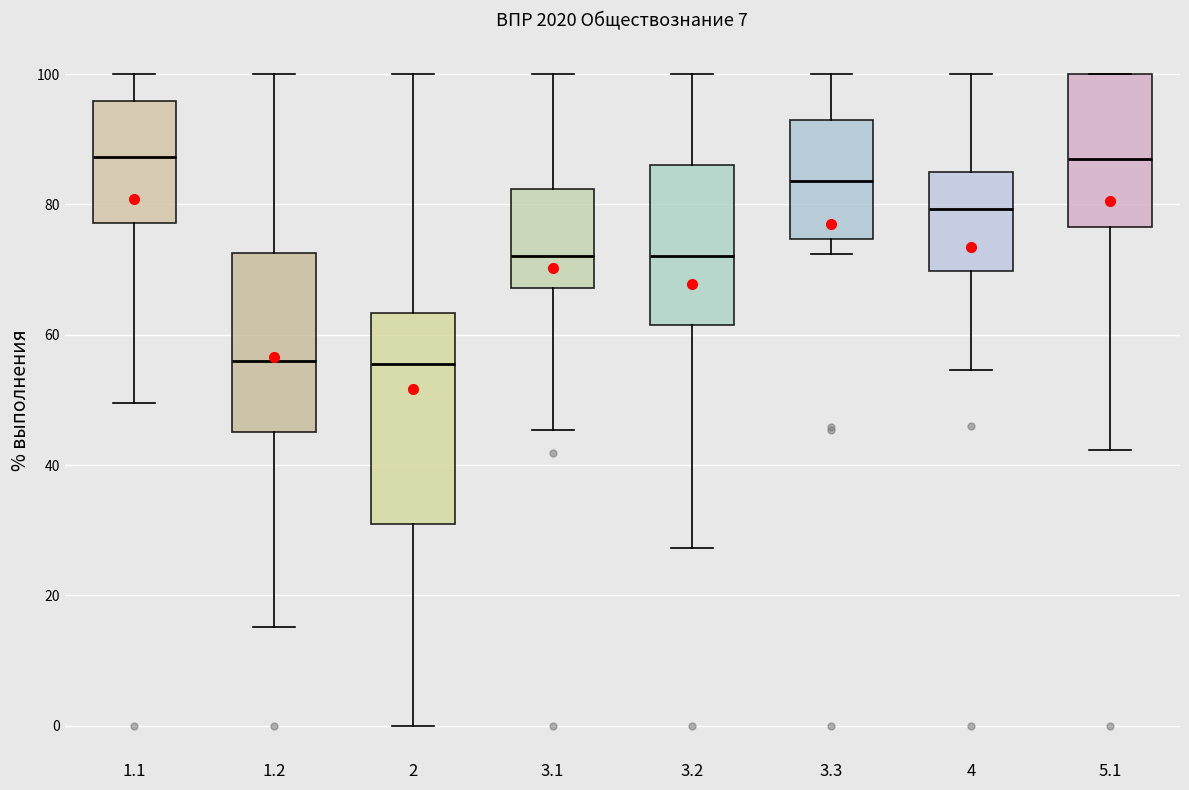

Which box is the tallest, from its lower edge to its upper edge?

2